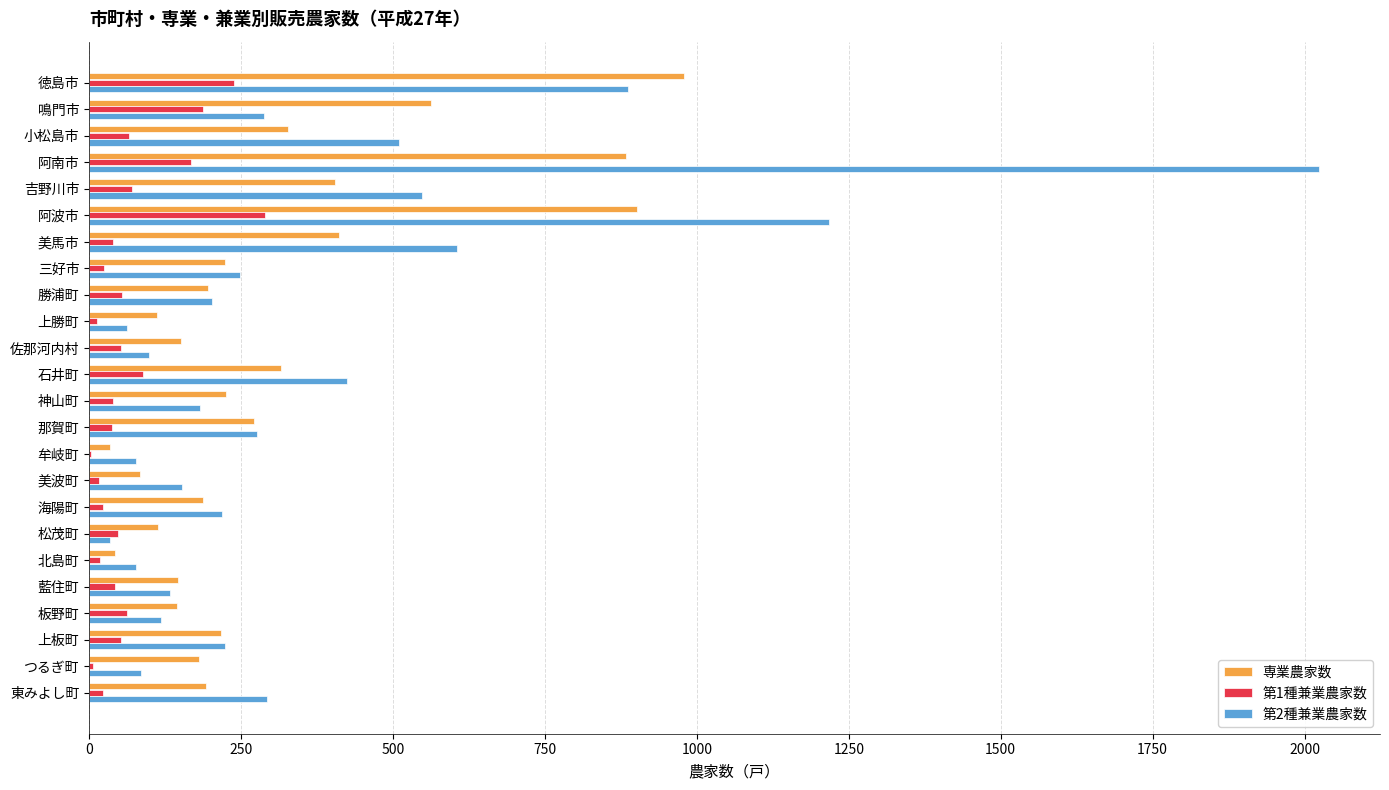

Which label corresponds to the largest value in the chart?

阿南市